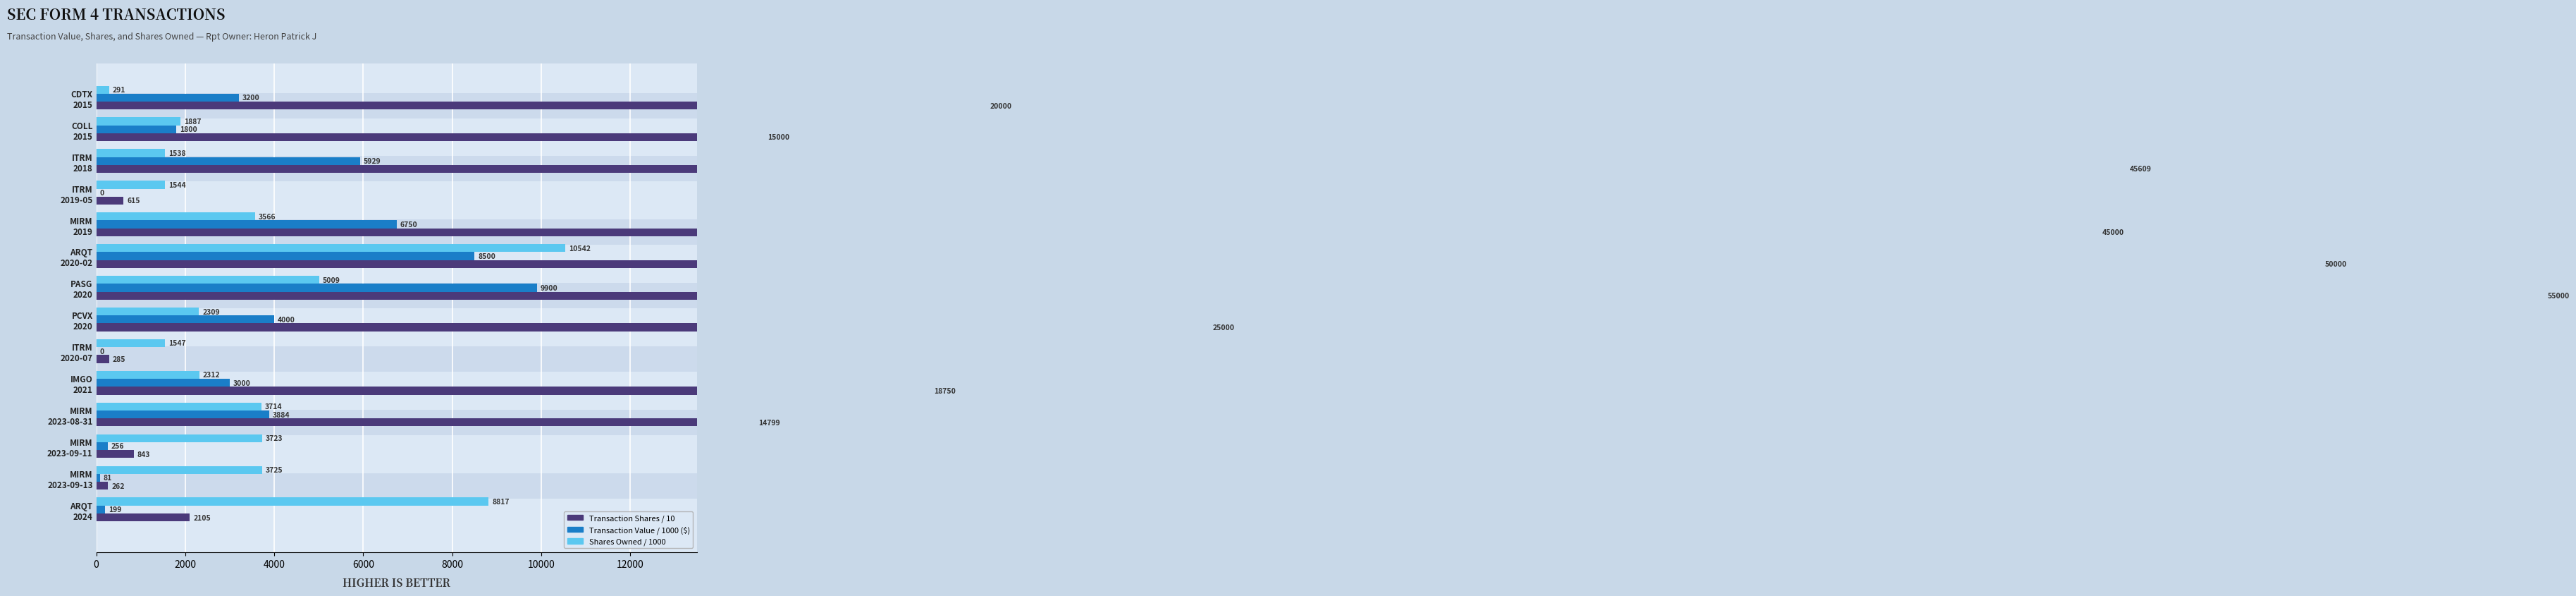

Between ITRM 2020-07 and PCVX 2020, which series saw the biggest shift?

Transaction Shares / 10